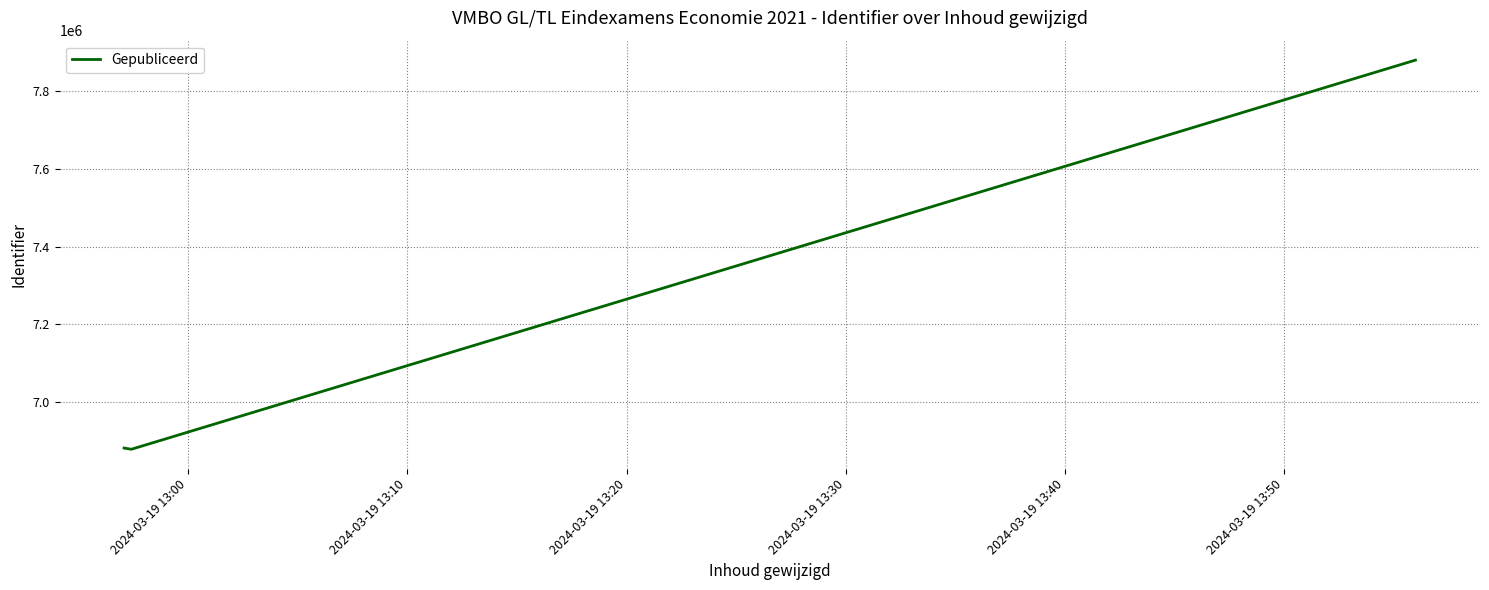

What is the average value?

7213638